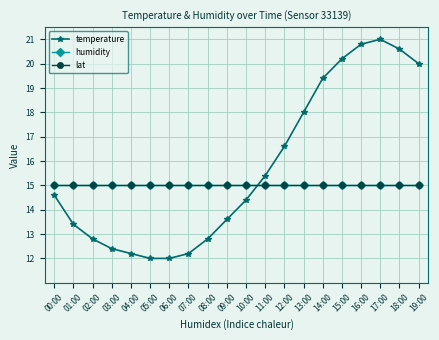

List the series in order of their peak value, highest first.

temperature, humidity, lat